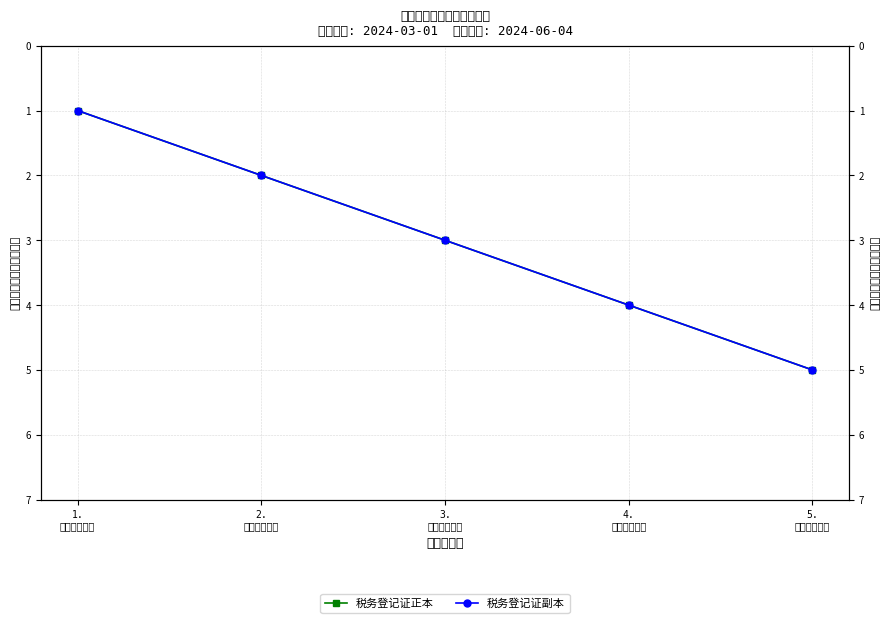

True or false: 税务登记证正本 has a value of 5 at 3.
惠州市德森膳.

False